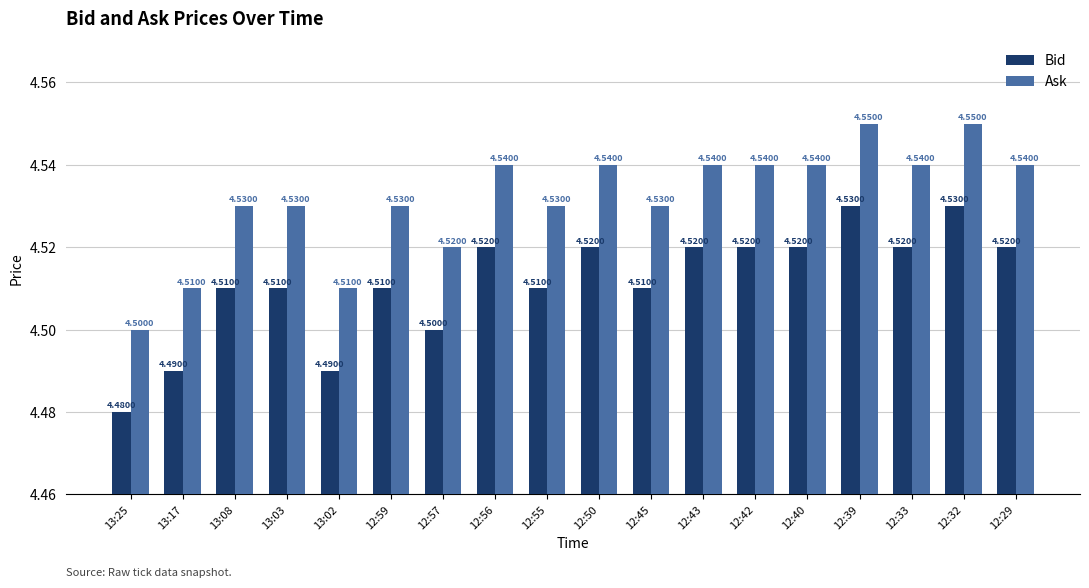

What are all the series names shown in the legend?

Bid, Ask